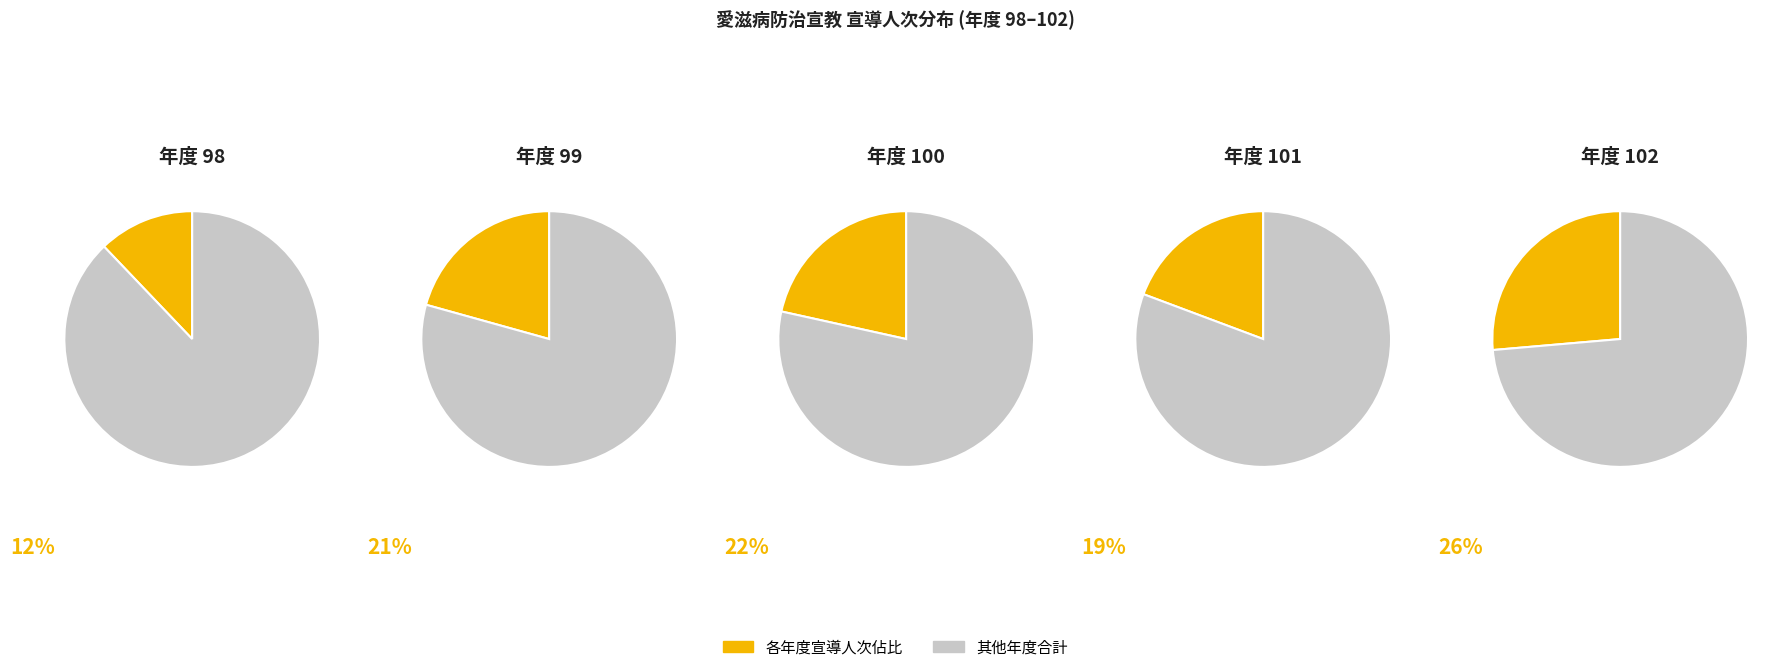

Combined, what portion of the pie is 101 and 102?

45.7%